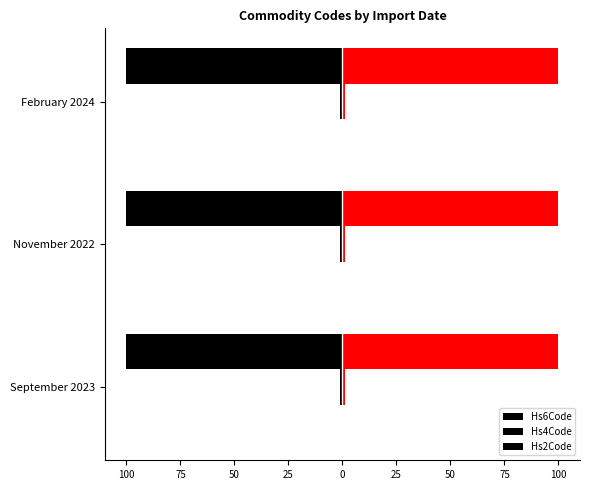

What is the minimum value shown in the chart?

-100.0